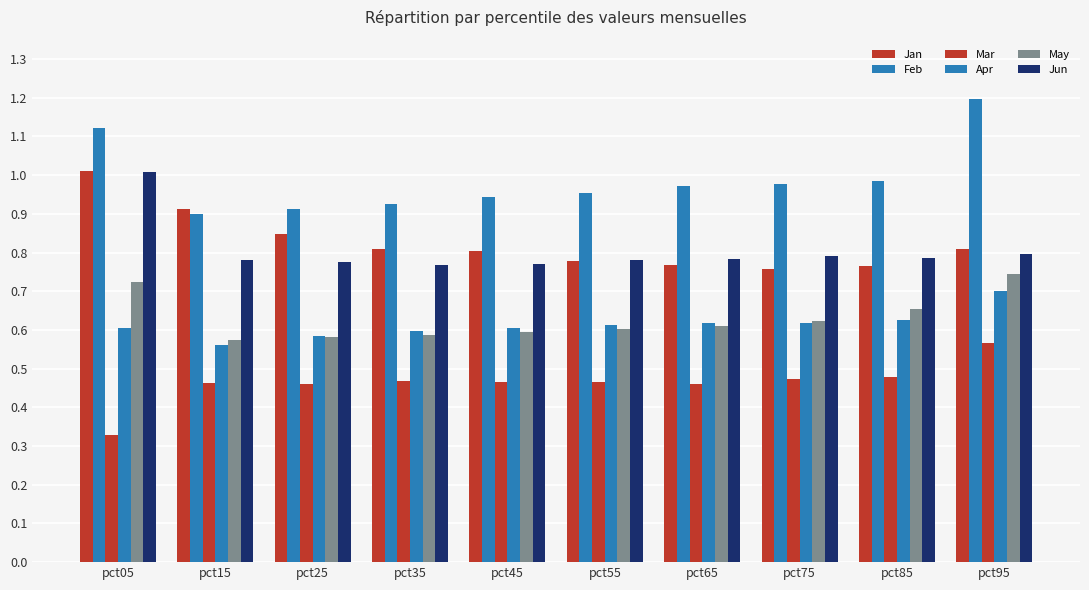

What is the approximate value of Mar at pct75?

0.5